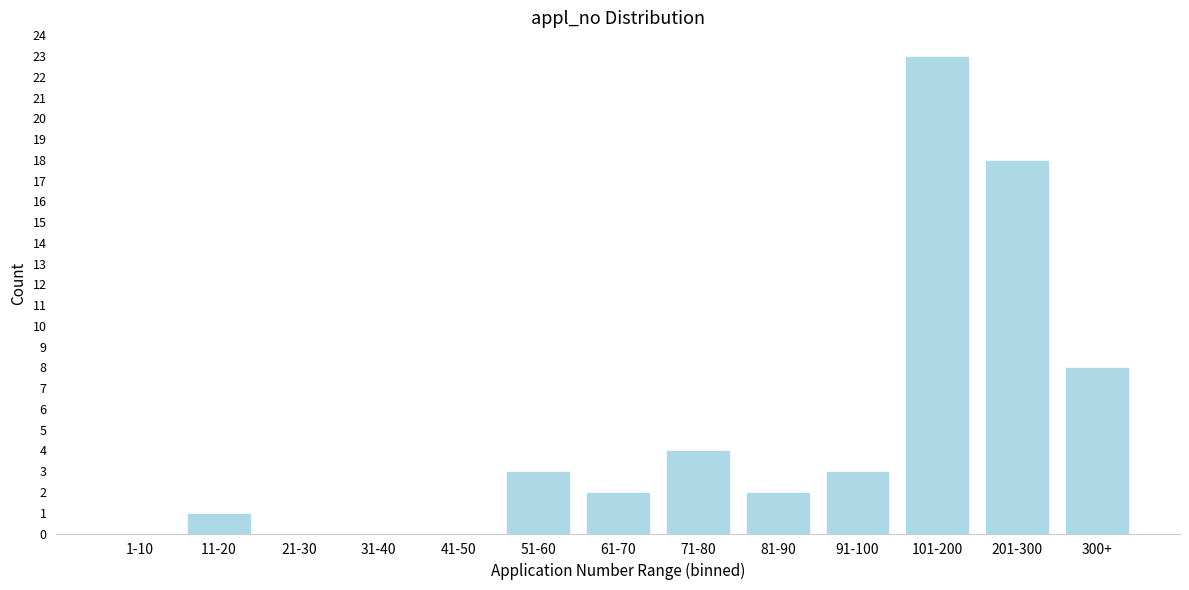

Reading right to left, list all the values displayed in this chart.

300+=8	201-300=18	101-200=23	91-100=3	81-90=2	71-80=4	61-70=2	51-60=3	41-50=0	31-40=0	21-30=0	11-20=1	1-10=0